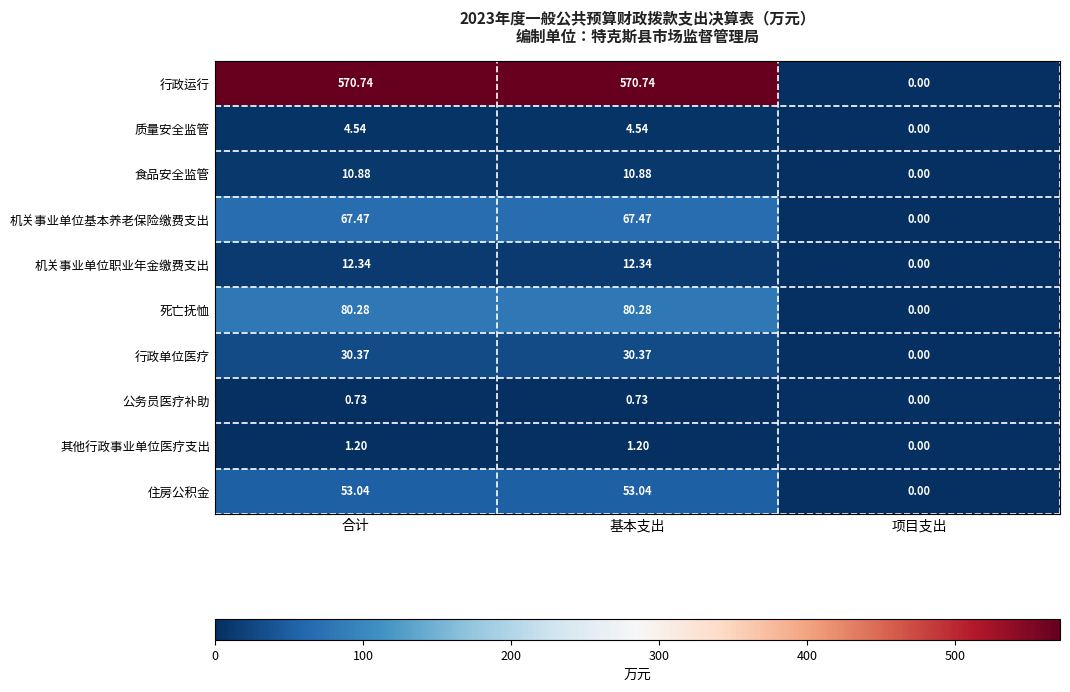

Rank the series by their maximum value, from highest to lowest.

行政运行, 死亡抚恤, 机关事业单位基本养老保险缴费支出, 住房公积金, 行政单位医疗, 机关事业单位职业年金缴费支出, 食品安全监管, 质量安全监管, 其他行政事业单位医疗支出, 公务员医疗补助